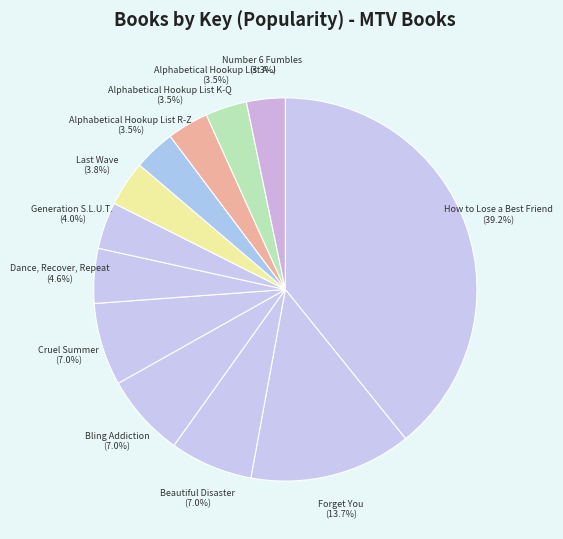

Does Alphabetical Hookup List K-Q account for over 50% of the chart?

No